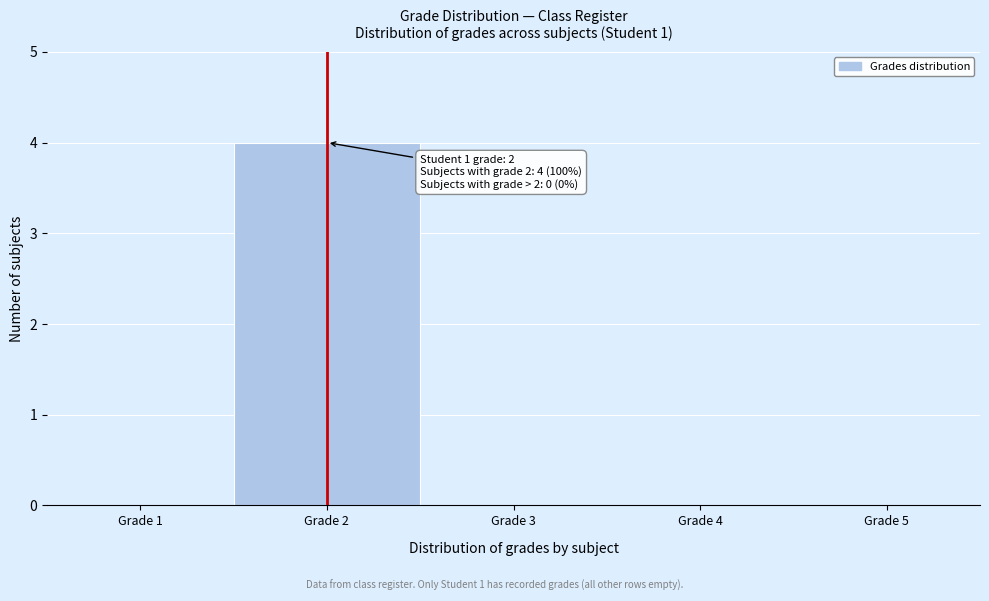

Over which range of the x-axis is the bar tallest?

1.5 to 2.5